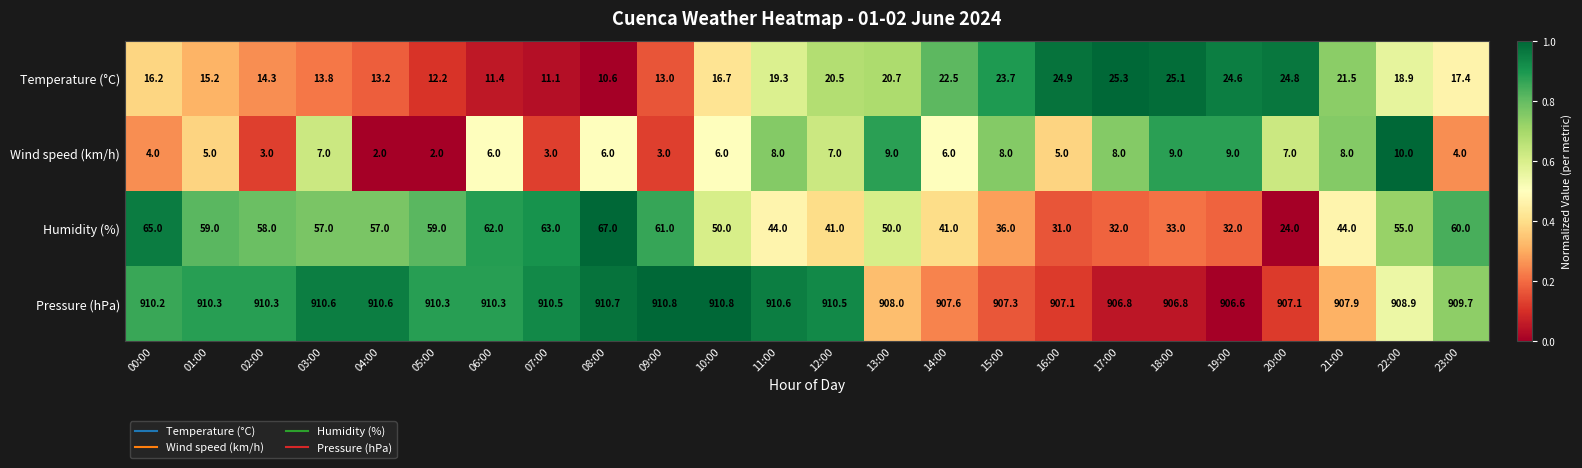

List the series in order of their peak value, highest first.

Pressure (hPa), Humidity (%), Temperature (°C), Wind speed (km/h)